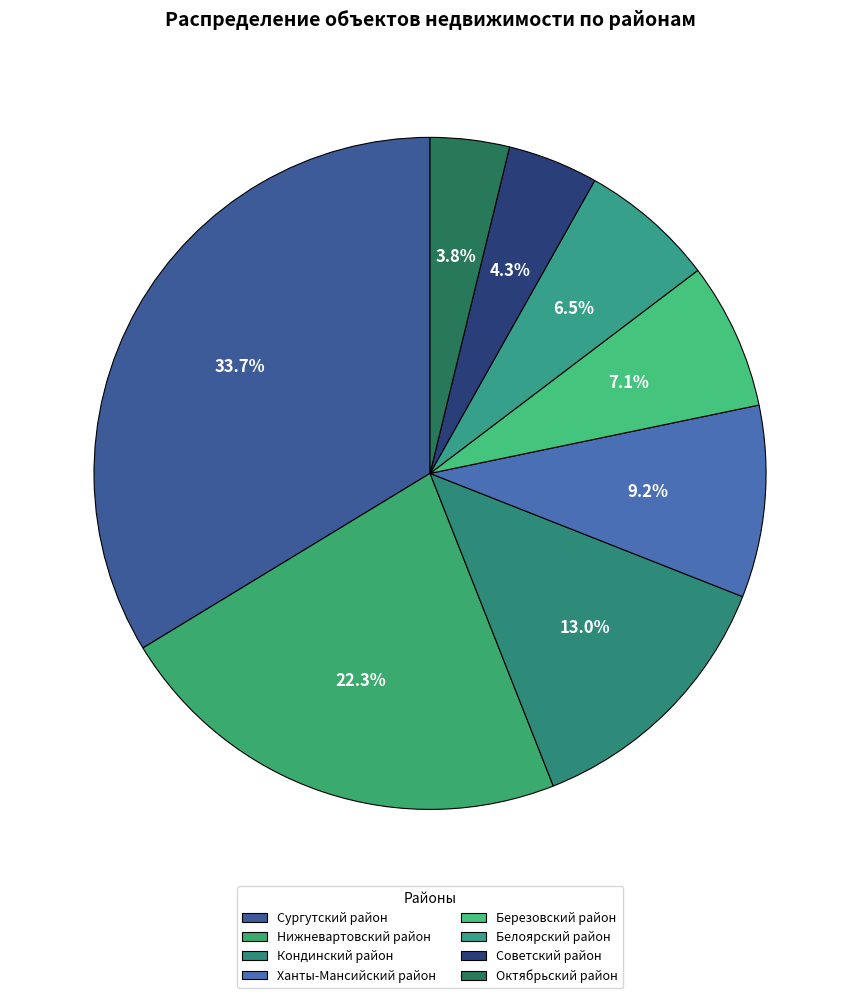

Is it true that Сургутский район is 34% of the pie?

True